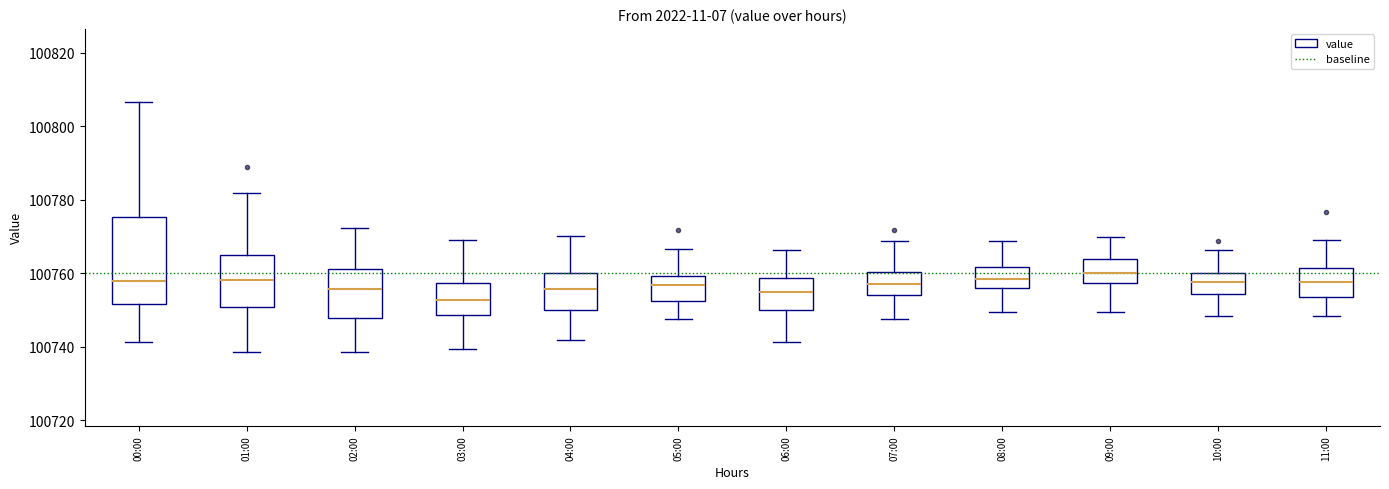

Which box is the tallest, from its lower edge to its upper edge?

00:00